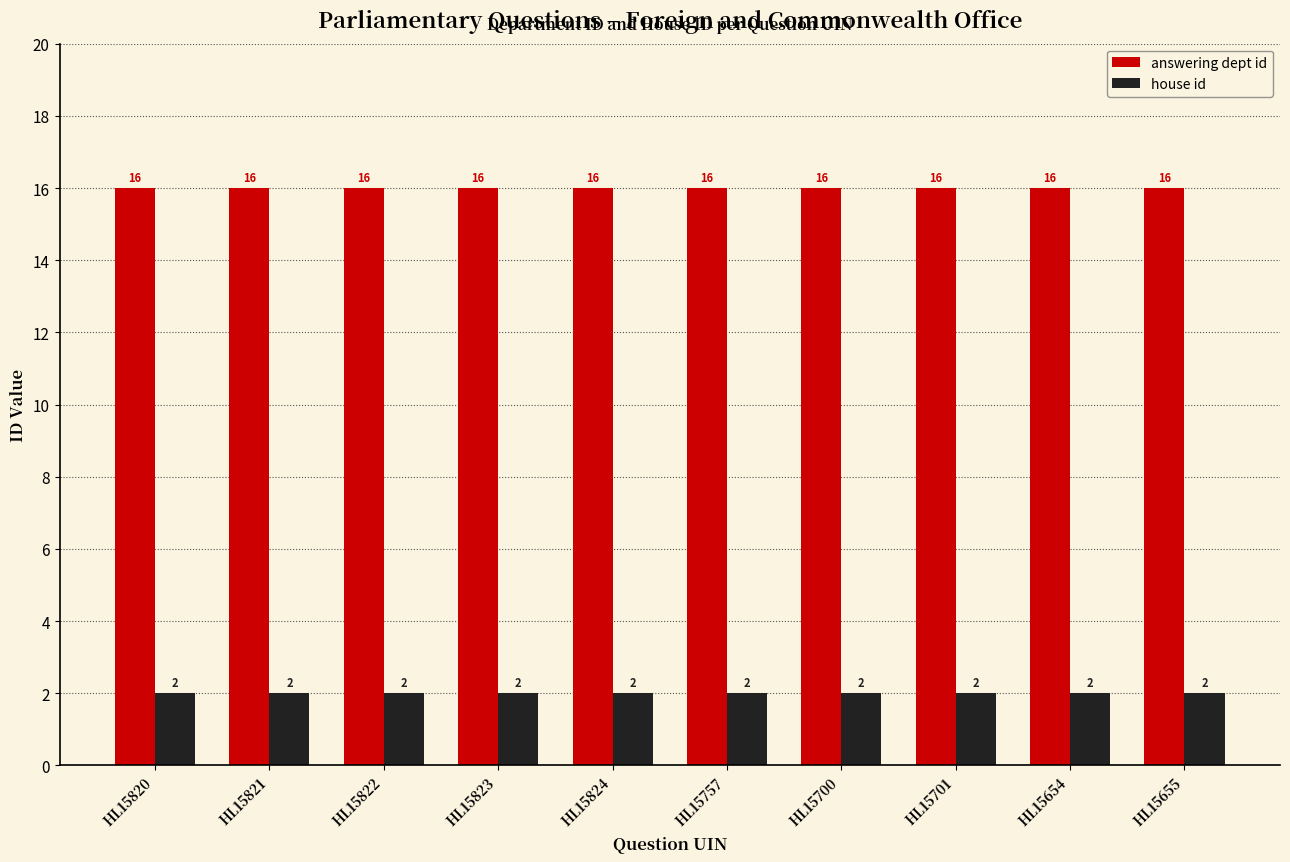

Reading right to left, extract all data points from this chart.

answering dept id: HL15655=16	HL15654=16	HL15701=16	HL15700=16	HL15757=16	HL15824=16	HL15823=16	HL15822=16	HL15821=16	HL15820=16
house id: HL15655=2	HL15654=2	HL15701=2	HL15700=2	HL15757=2	HL15824=2	HL15823=2	HL15822=2	HL15821=2	HL15820=2